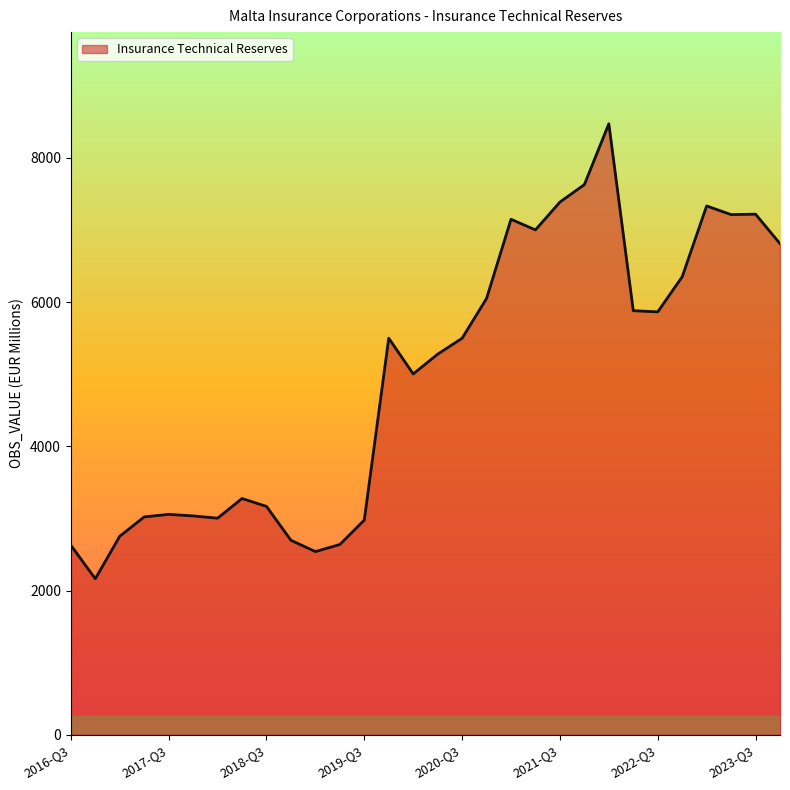

What is the greatest value displayed?

8474